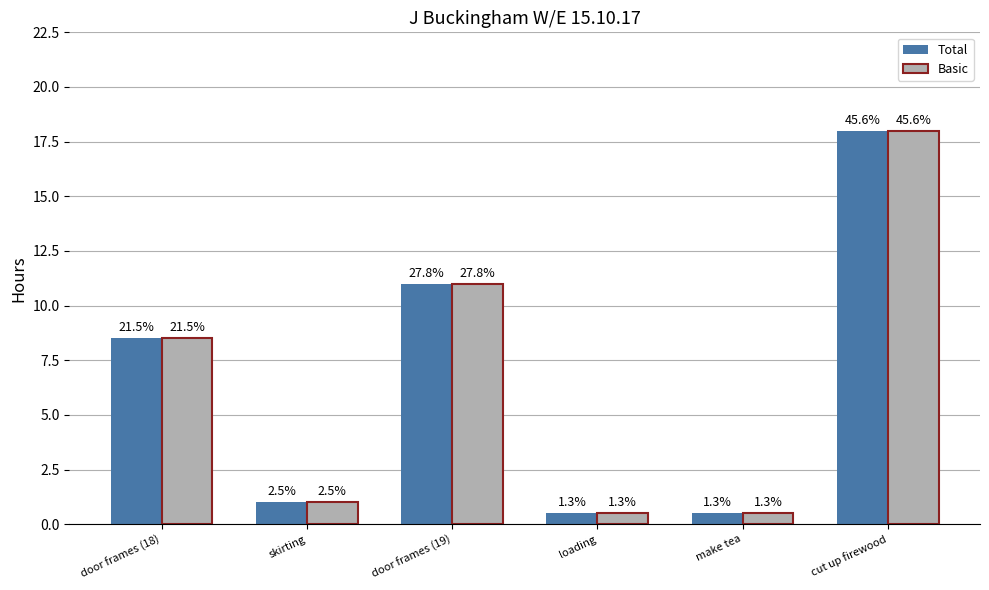

What are all the series names shown in the legend?

Total, Basic